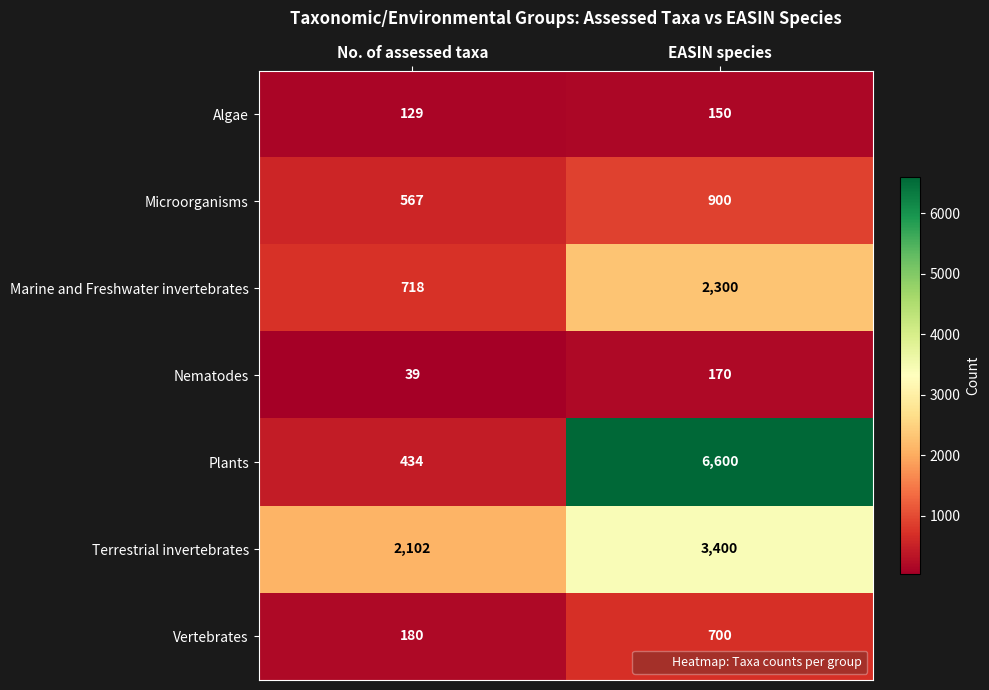

How many distinct data groups are displayed?

7